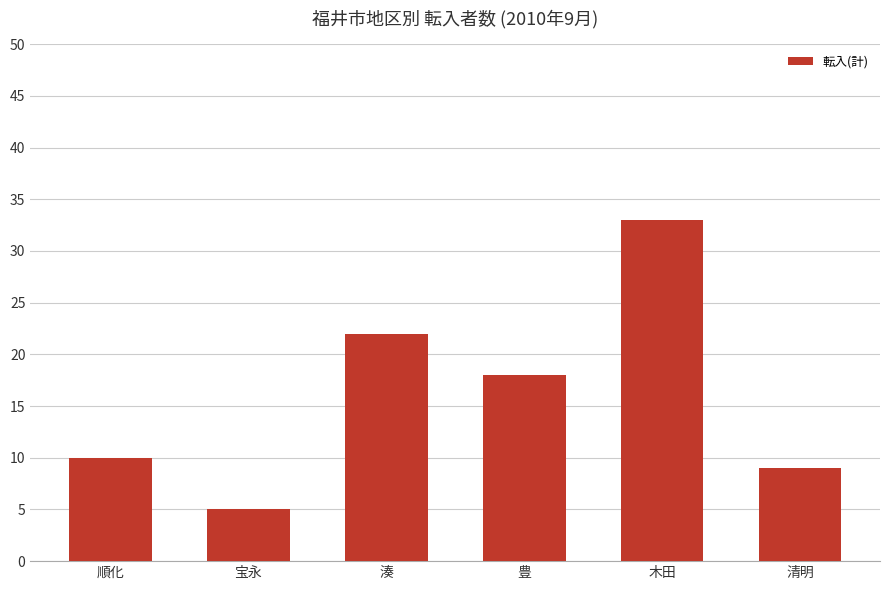

Does the chart contain any negative values?

No